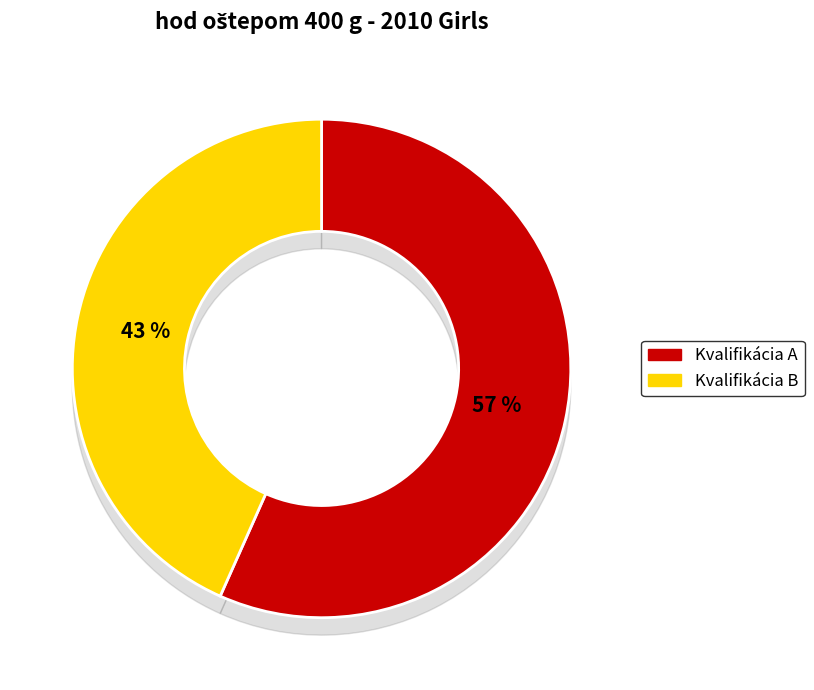

To the nearest percent, what is the combined percentage of Kvalifikácia B and Kvalifikácia A?

100%